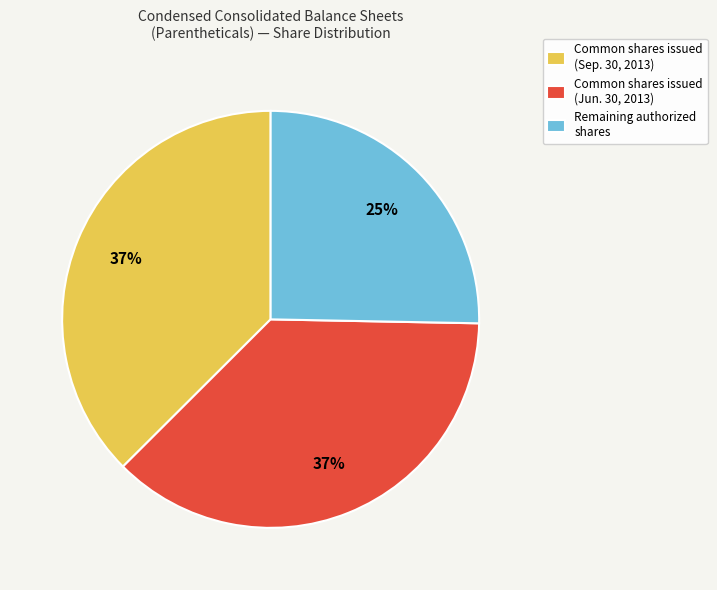

How many slices are in this pie chart?

3